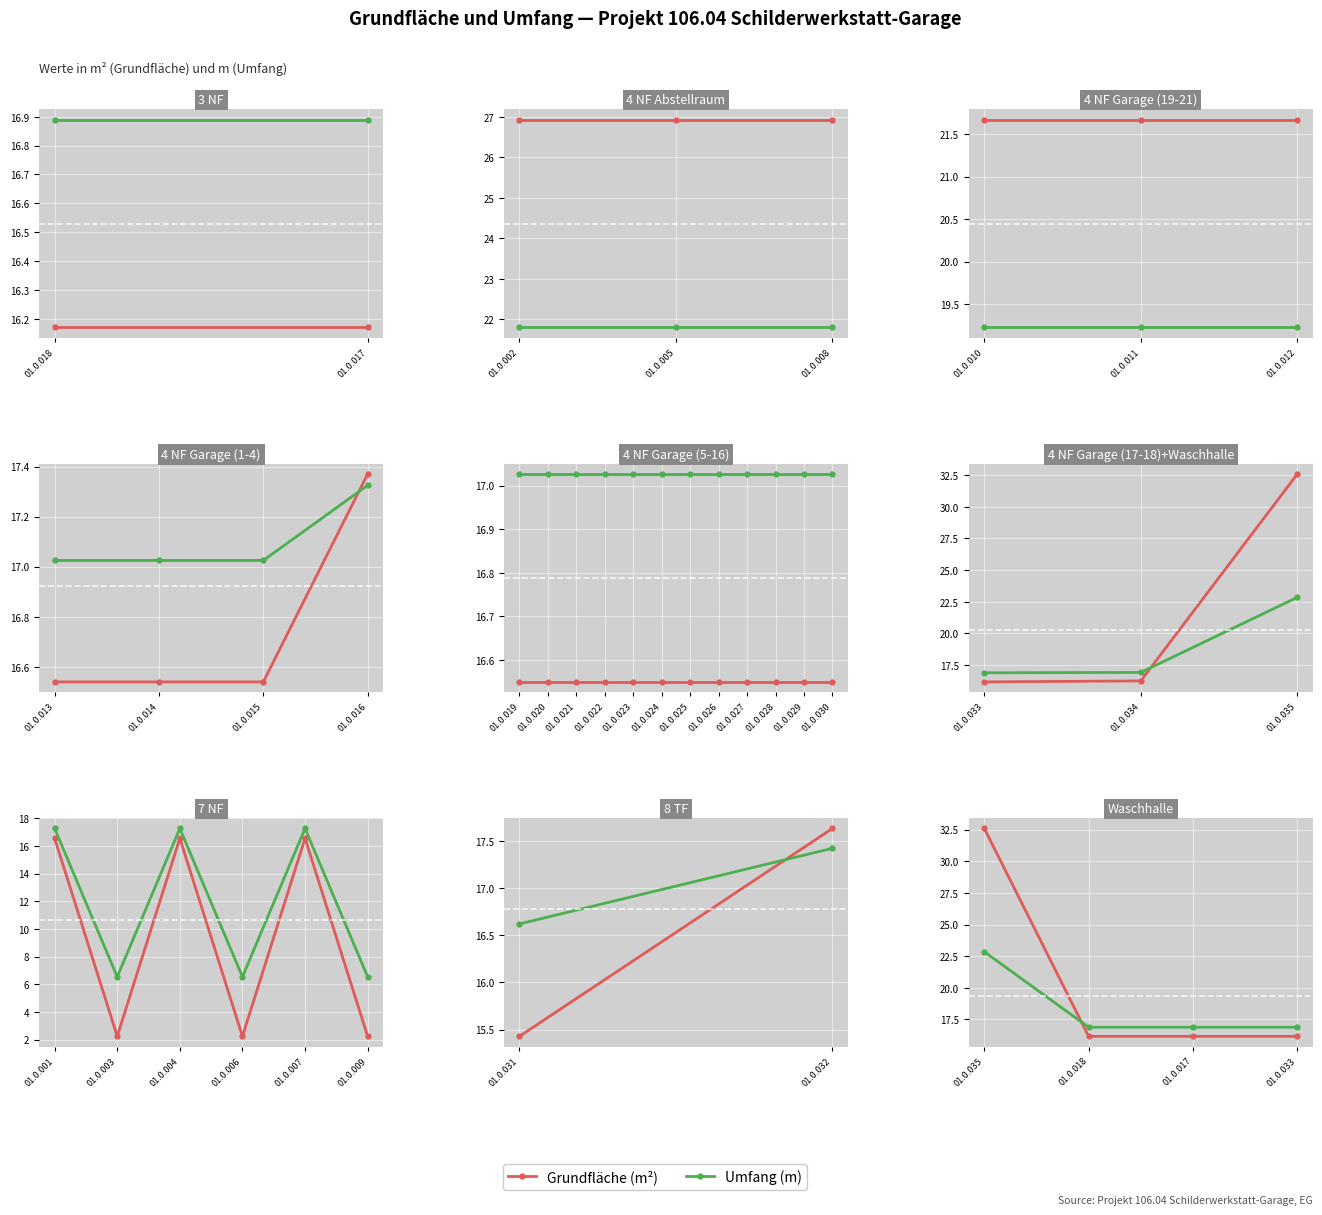

Which series has the largest range (max minus min)?

Grundfläche (m²)